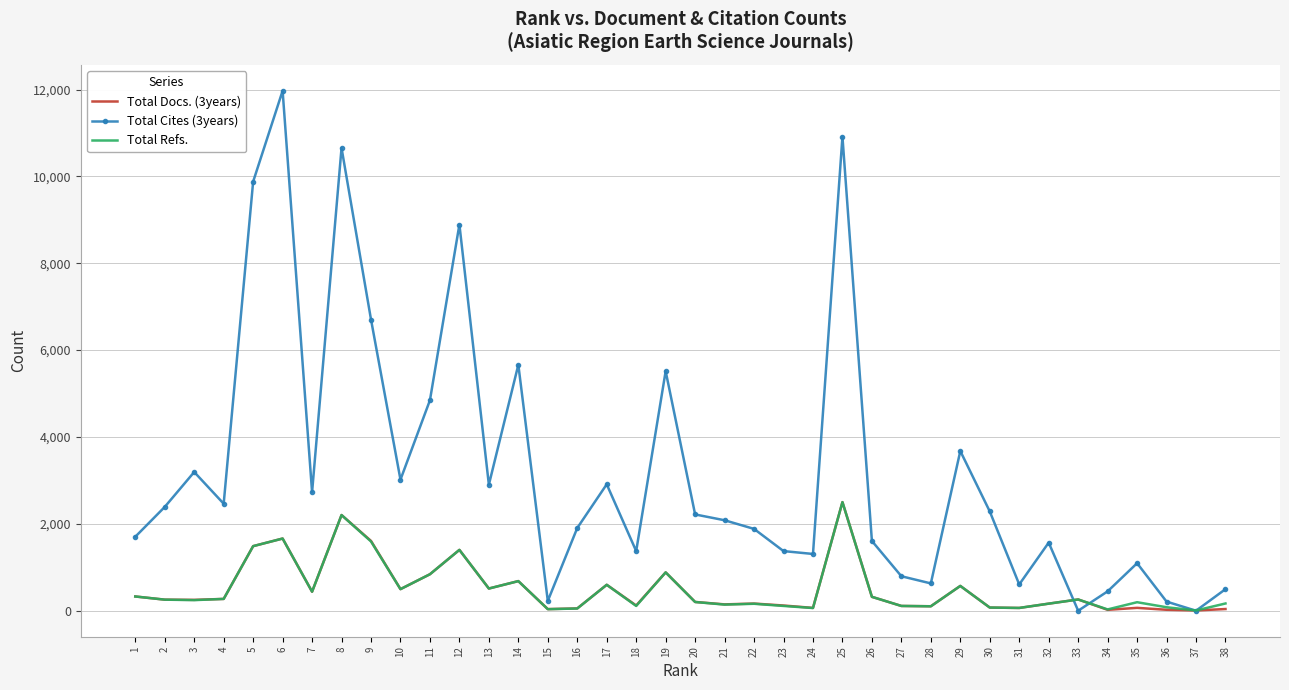

Rank the series at 31 from highest to lowest value.

Total Cites (3years), Total Docs. (3years), Total Refs.